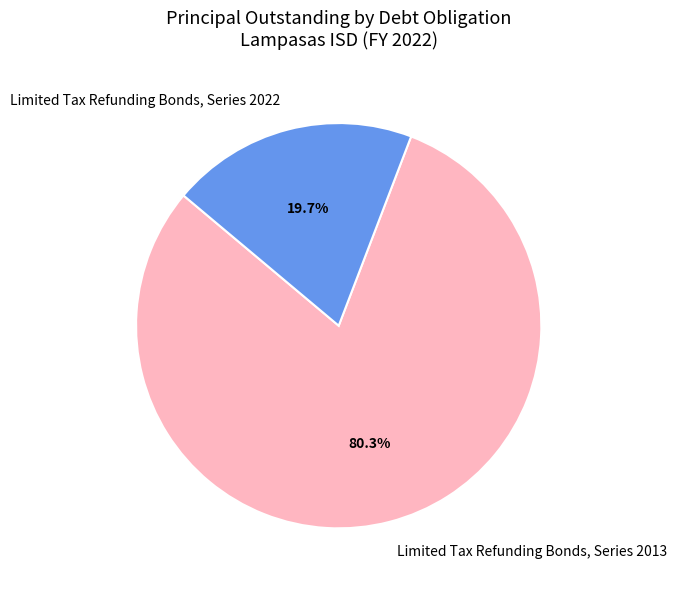

Do Limited Tax Refunding Bonds, Series 2022 and Limited Tax Refunding Bonds, Series 2013 together represent more than half of the pie?

Yes